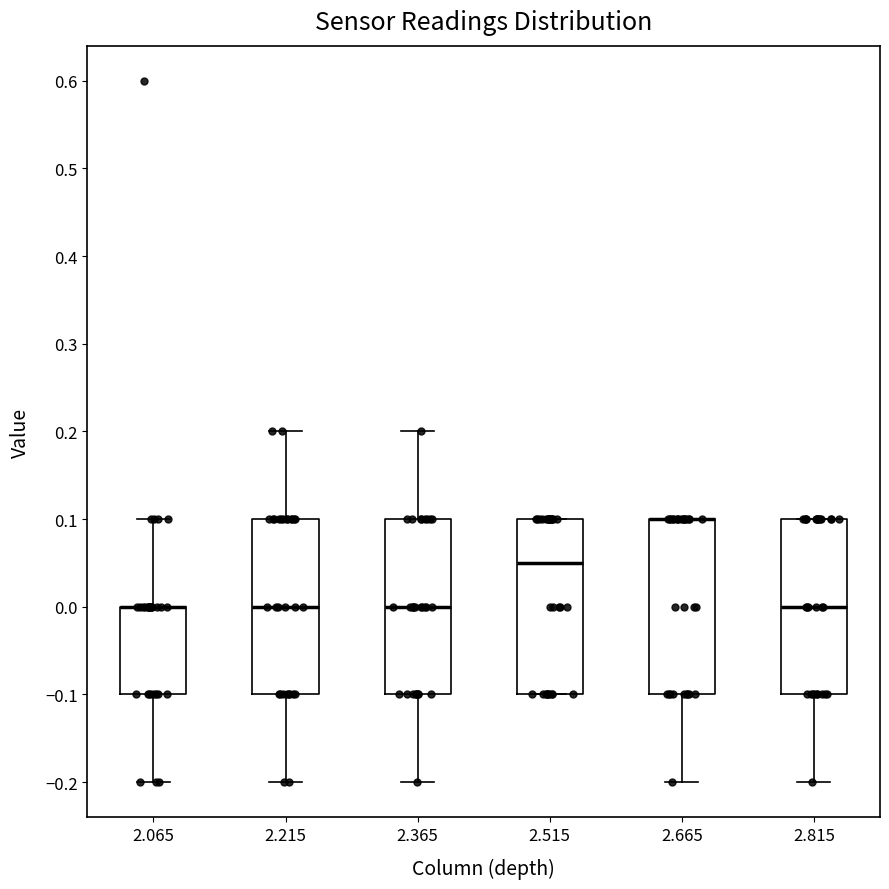

Where does the lower whisker of the box at x = 2.365 end on the y-axis? The values are not printed on the chart, so give them approximately, as read against the axis.

-0.20